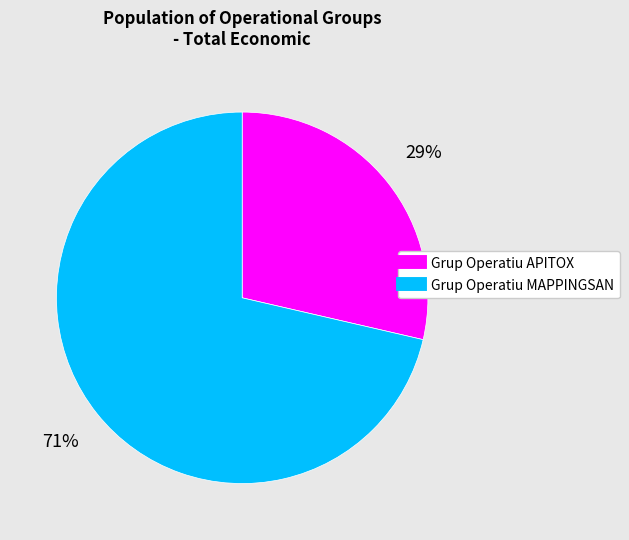

Rank the categories by value from lowest to highest.

Grup Operatiu APITOX, Grup Operatiu MAPPINGSAN